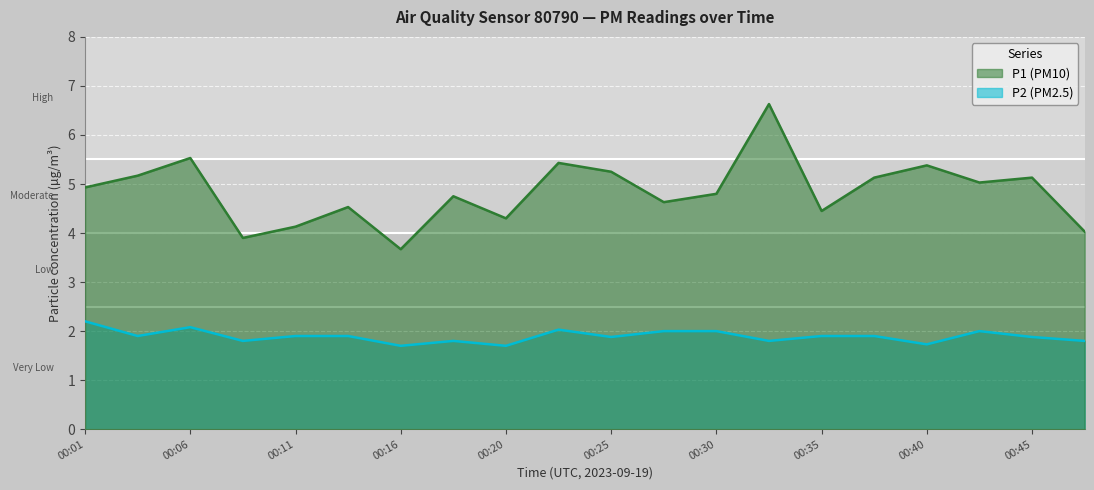

Reading left to right, list all the values displayed in this chart.

P1: 00:01=4.9	00:03=5.2	00:06=5.5	00:08=3.9	00:11=4.1	00:13=4.5	00:16=3.7	00:18=4.8	00:20=4.3	00:23=5.4	00:25=5.2	00:28=4.6	00:30=4.8	00:33=6.6	00:35=4.5	00:38=5.1	00:40=5.4	00:42=5.0	00:45=5.1	00:47=4.0
P2: 00:01=2.2	00:03=1.9	00:06=2.1	00:08=1.8	00:11=1.9	00:13=1.9	00:16=1.7	00:18=1.8	00:20=1.7	00:23=2.0	00:25=1.9	00:28=2.0	00:30=2.0	00:33=1.8	00:35=1.9	00:38=1.9	00:40=1.7	00:42=2.0	00:45=1.9	00:47=1.8